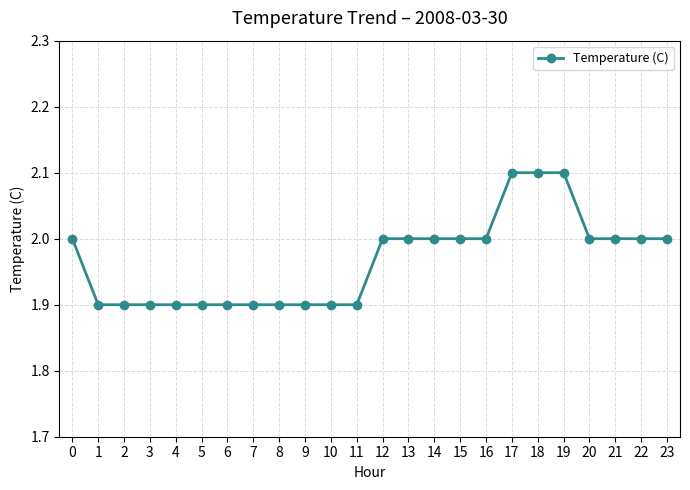

What is the difference between the second highest and second lowest values?

0.2